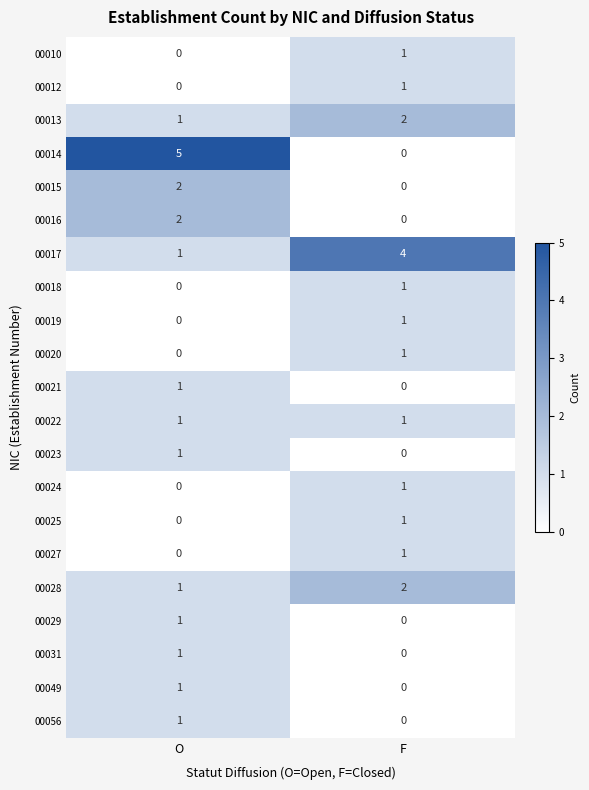

What is the difference between the 00014 values at O and F?

5